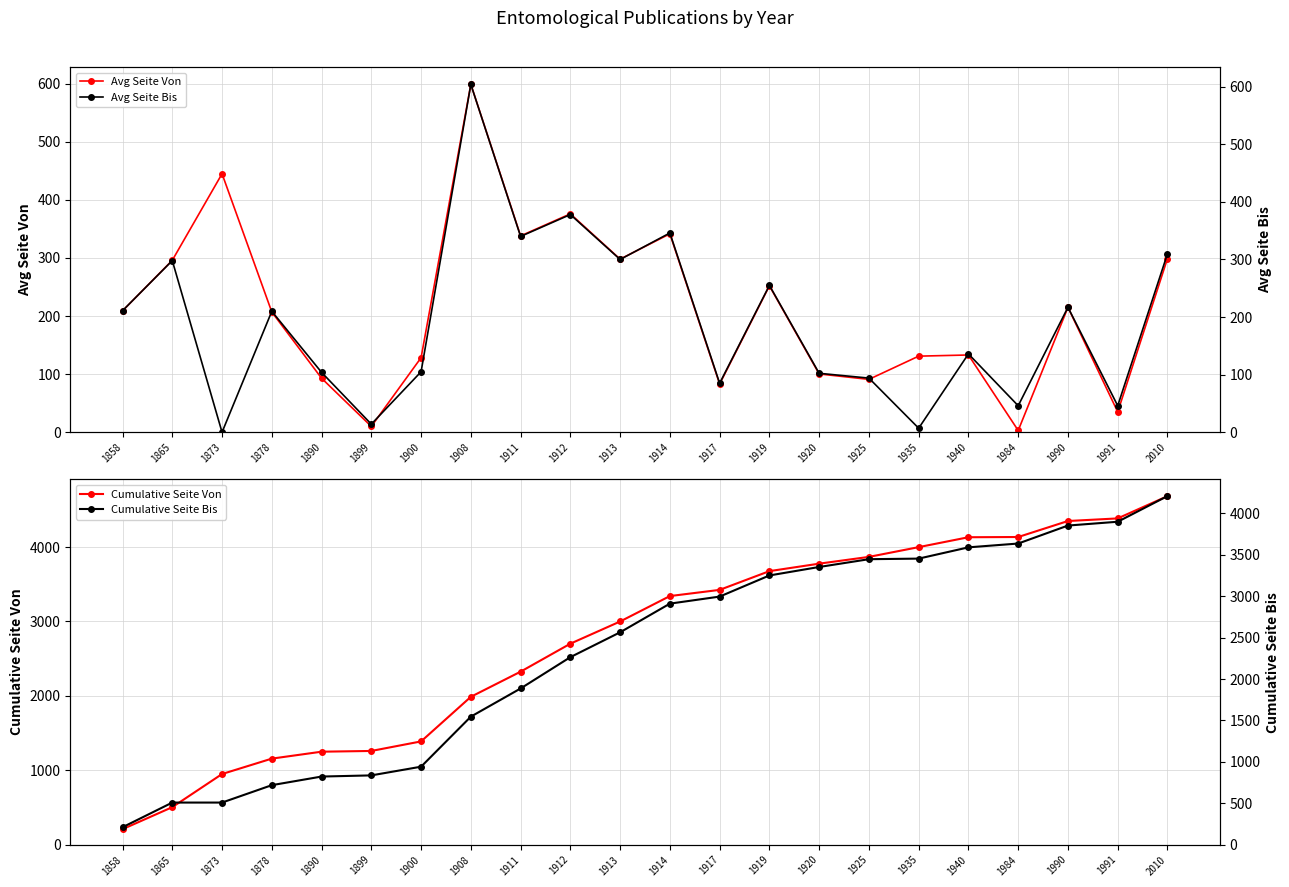

Which series changed the most between 1858 and 1912?

Cumulative Seite Von